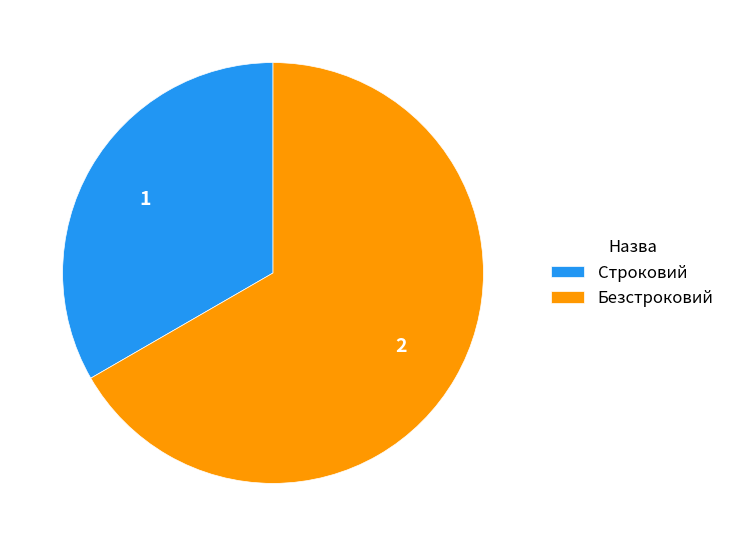

Which slice represents more than half of the pie?

Безстроковий